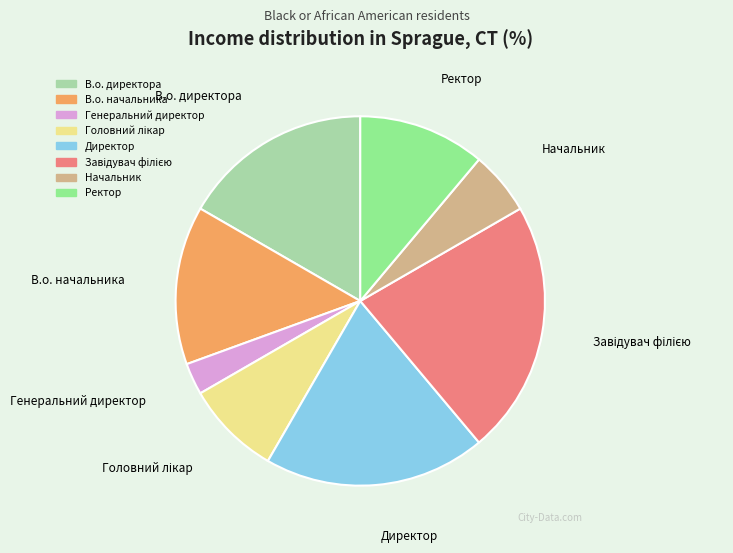

What is the ratio of the value at В.о. начальника to the value at В.о. директора?

0.8